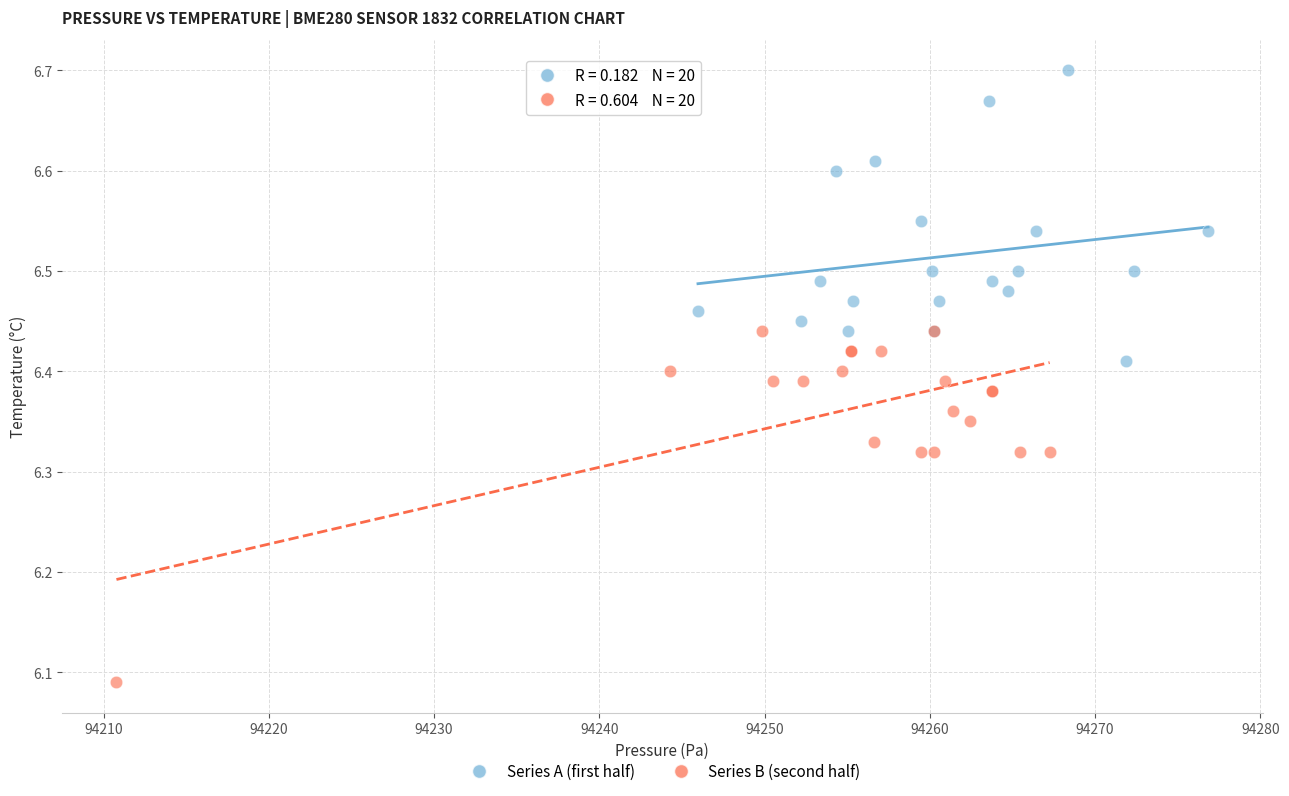

Which series has the widest spread of Y values?

Series B (second half)